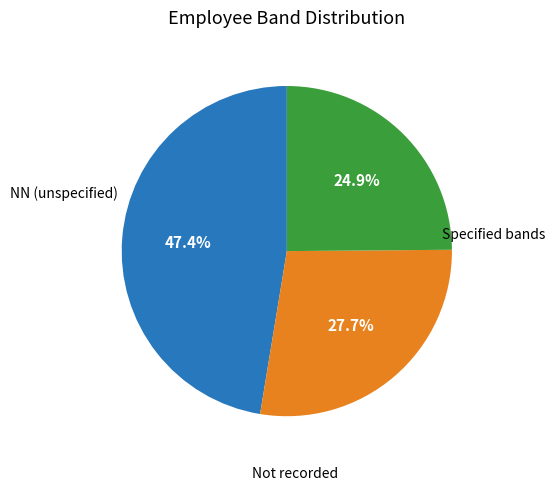

Does any single category account for the majority?

No